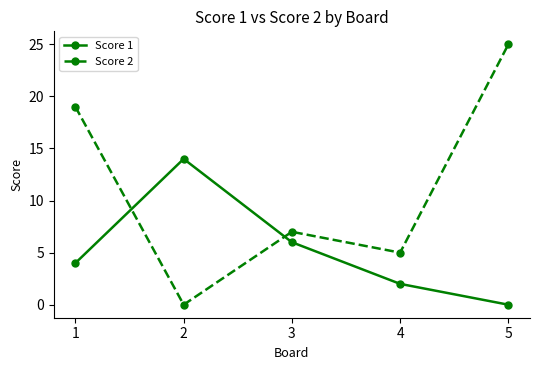

At which label is Score 2 closest to 12?

3